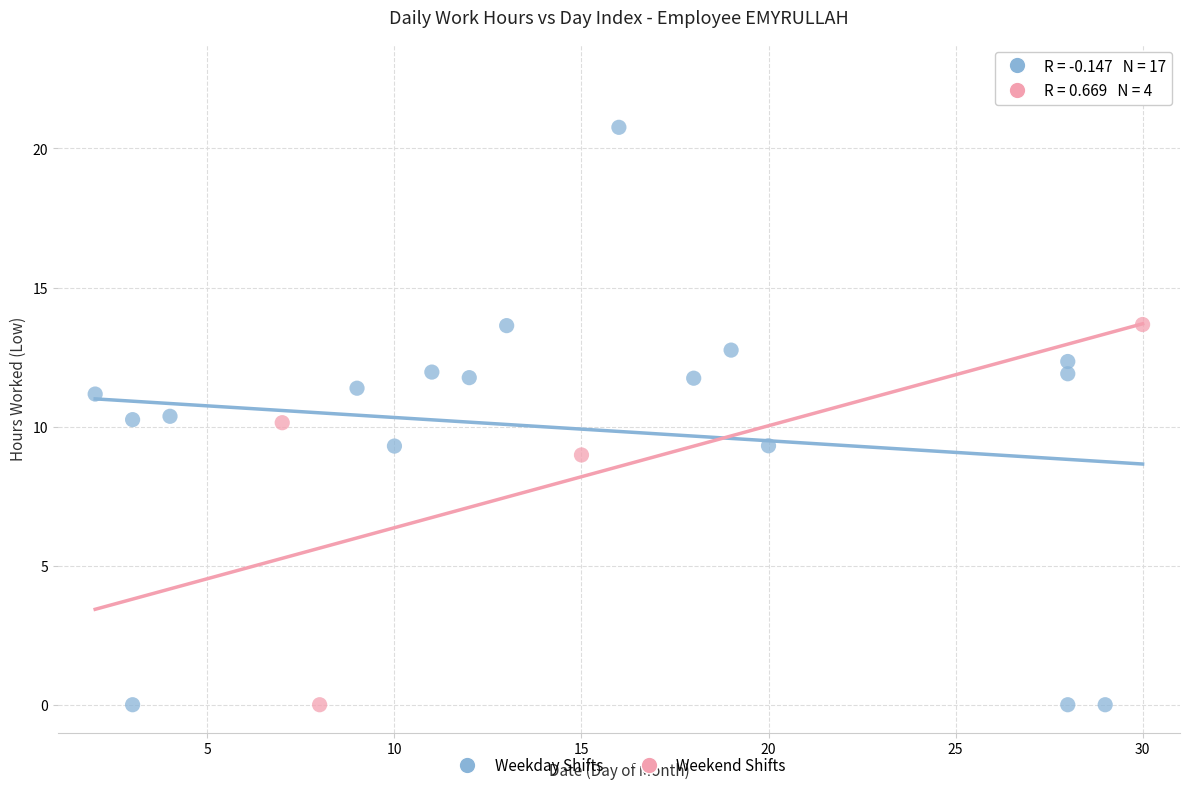

Which series contains the highest Y value?

Weekday Shifts